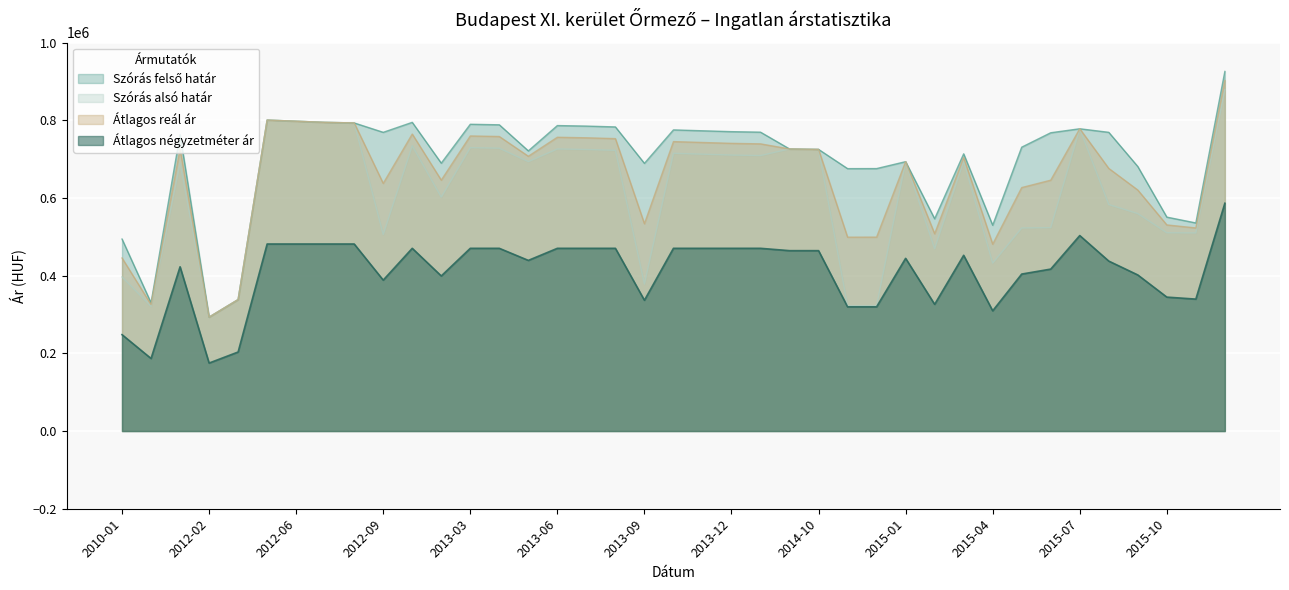

List the series in order of their peak value, lowest first.

Átlagos négyzetméter ár, Szórás alsó határ, Átlagos reál ár, Szórás felső határ